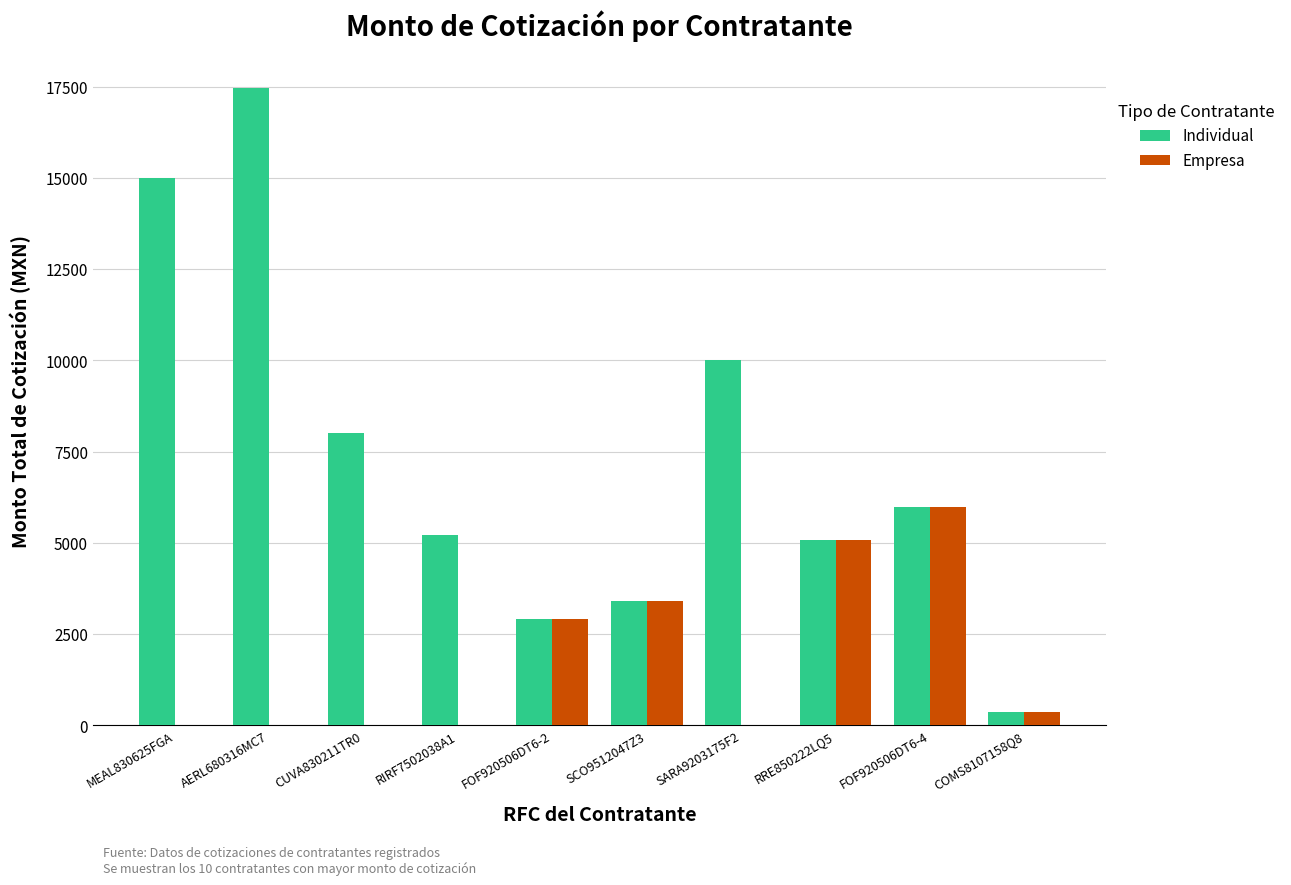

Which series changed the most between FOF920506DT6-2 and SARA9203175F2?

Individual